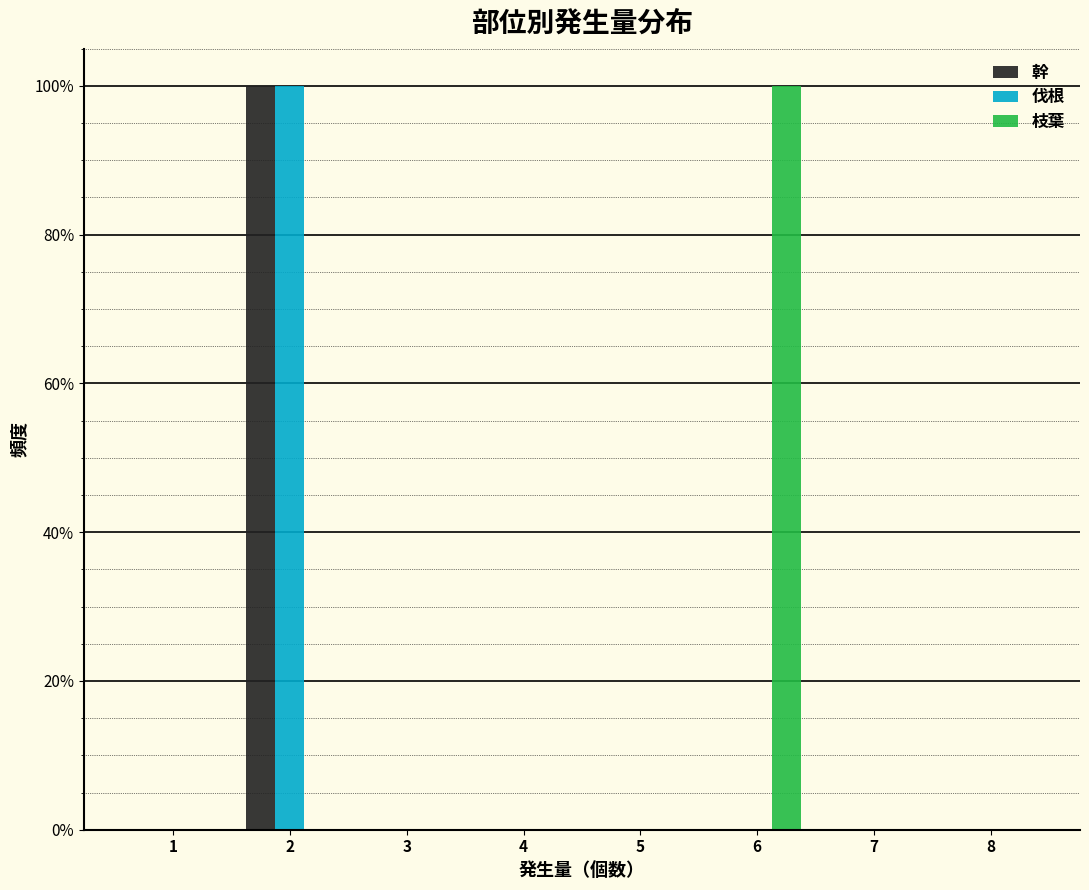

Reading left to right, extract all data points from this chart.

幹: 1=0	2=100	3=0	4=0	5=0	6=0	7=0	8=0
伐根: 1=0	2=100	3=0	4=0	5=0	6=0	7=0	8=0
枝葉: 1=0	2=0	3=0	4=0	5=0	6=100	7=0	8=0